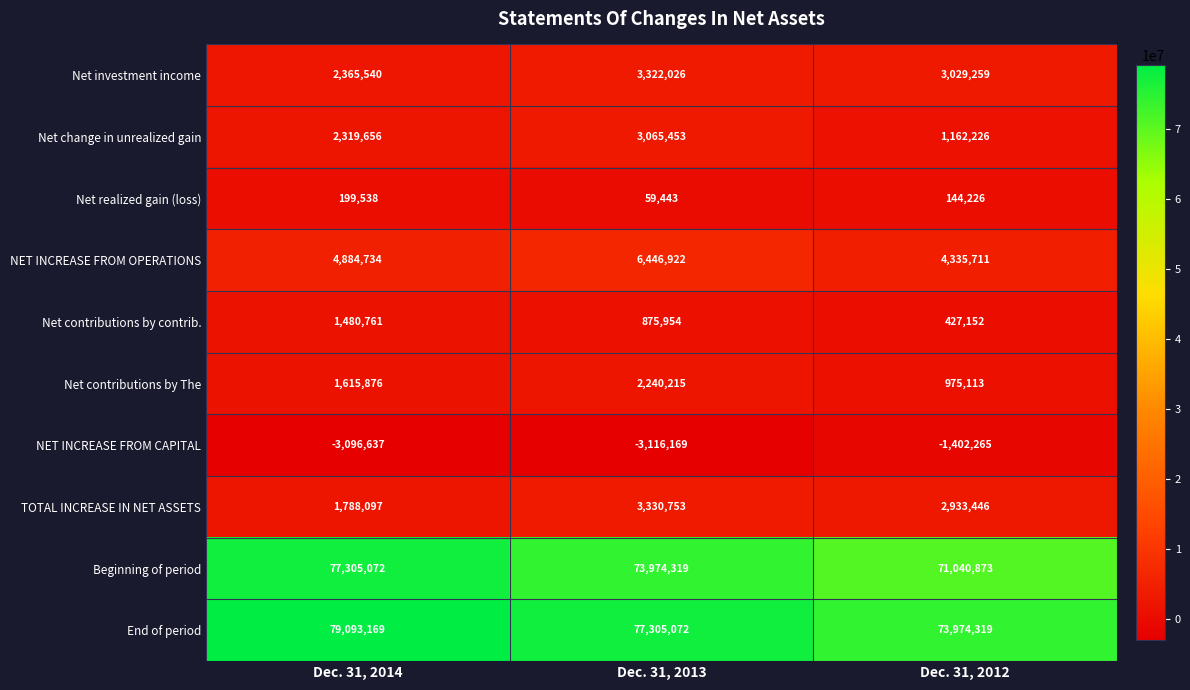

Reading left to right, what are all the values shown in this chart?

Net investment income: Dec. 31, 2014=2365540	Dec. 31, 2013=3322026	Dec. 31, 2012=3029259
Net change in unrealized gain: Dec. 31, 2014=2319656	Dec. 31, 2013=3065453	Dec. 31, 2012=1162226
Net realized gain (loss): Dec. 31, 2014=199538	Dec. 31, 2013=59443	Dec. 31, 2012=144226
NET INCREASE FROM OPERATIONS: Dec. 31, 2014=4884734	Dec. 31, 2013=6446922	Dec. 31, 2012=4335711
Net contributions by contrib.: Dec. 31, 2014=1480761	Dec. 31, 2013=875954	Dec. 31, 2012=427152
Net contributions by The: Dec. 31, 2014=1615876	Dec. 31, 2013=2240215	Dec. 31, 2012=975113
NET INCREASE FROM CAPITAL: Dec. 31, 2014=-3096637	Dec. 31, 2013=-3116169	Dec. 31, 2012=-1402265
TOTAL INCREASE IN NET ASSETS: Dec. 31, 2014=1788097	Dec. 31, 2013=3330753	Dec. 31, 2012=2933446
Beginning of period: Dec. 31, 2014=77305072	Dec. 31, 2013=73974319	Dec. 31, 2012=71040873
End of period: Dec. 31, 2014=79093169	Dec. 31, 2013=77305072	Dec. 31, 2012=73974319